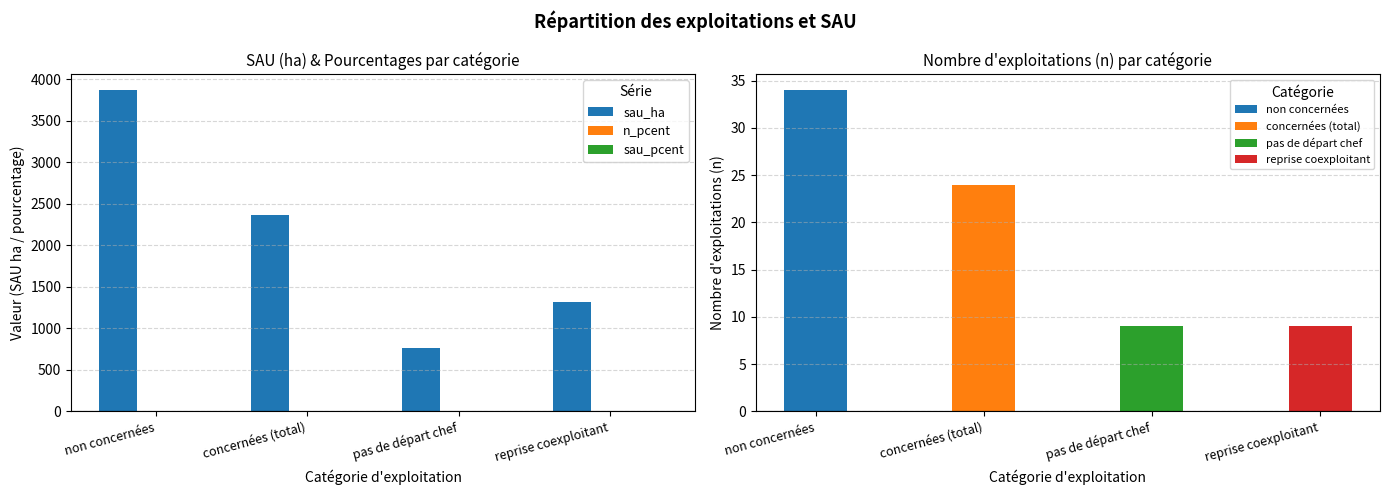

What is the sum of the sau_pcent values at concernées (total) and non concernées?

1.0